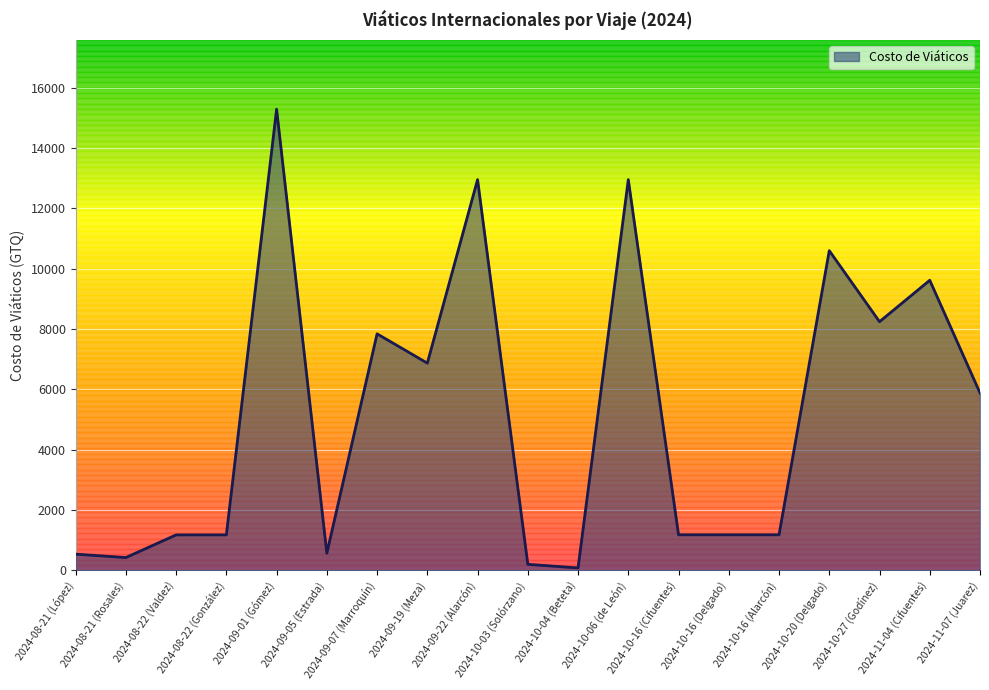

What is the ratio of the value at 2024-08-22 (González) to the value at 2024-10-16 (Alarcón)?

1.0